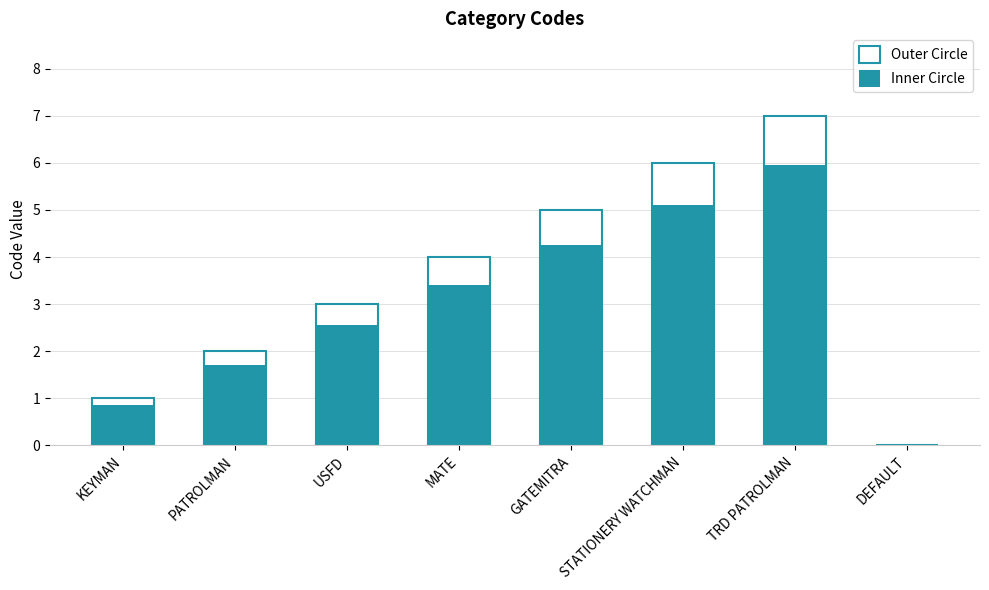

What is the difference between the Inner Circle values at MATE and STATIONERY WATCHMAN?

1.7